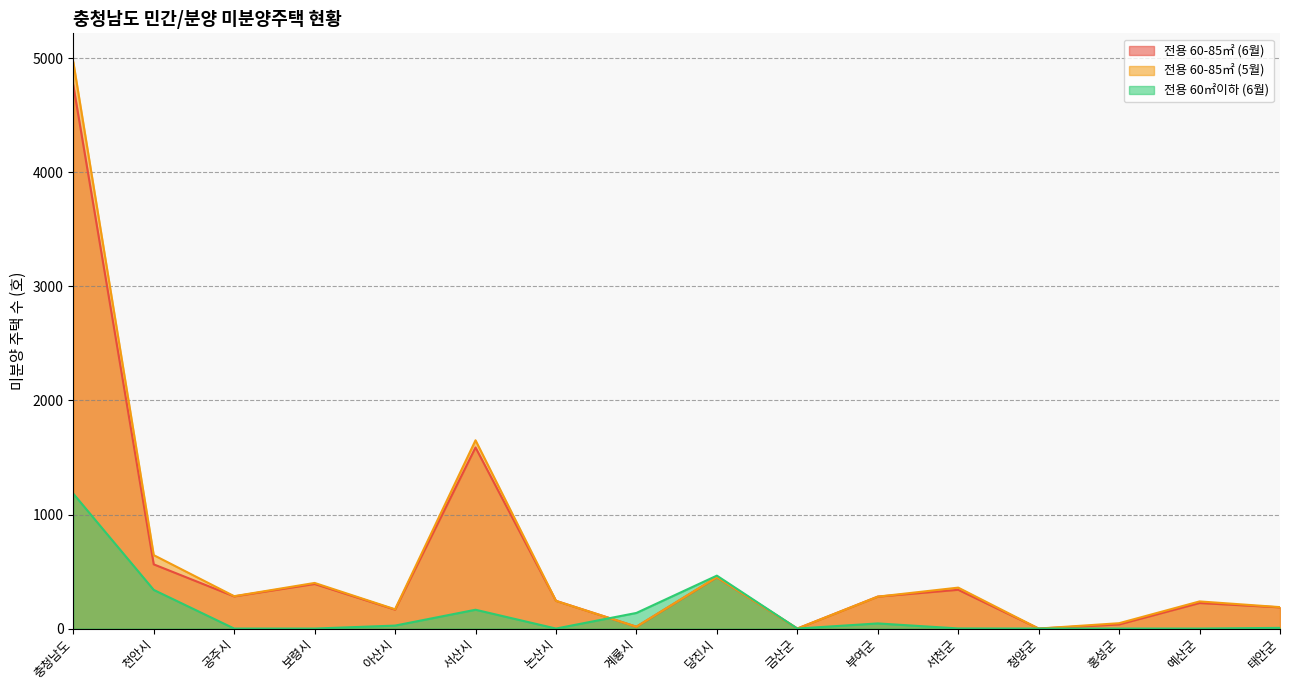

Does the chart display data point markers on the line(s)?

No